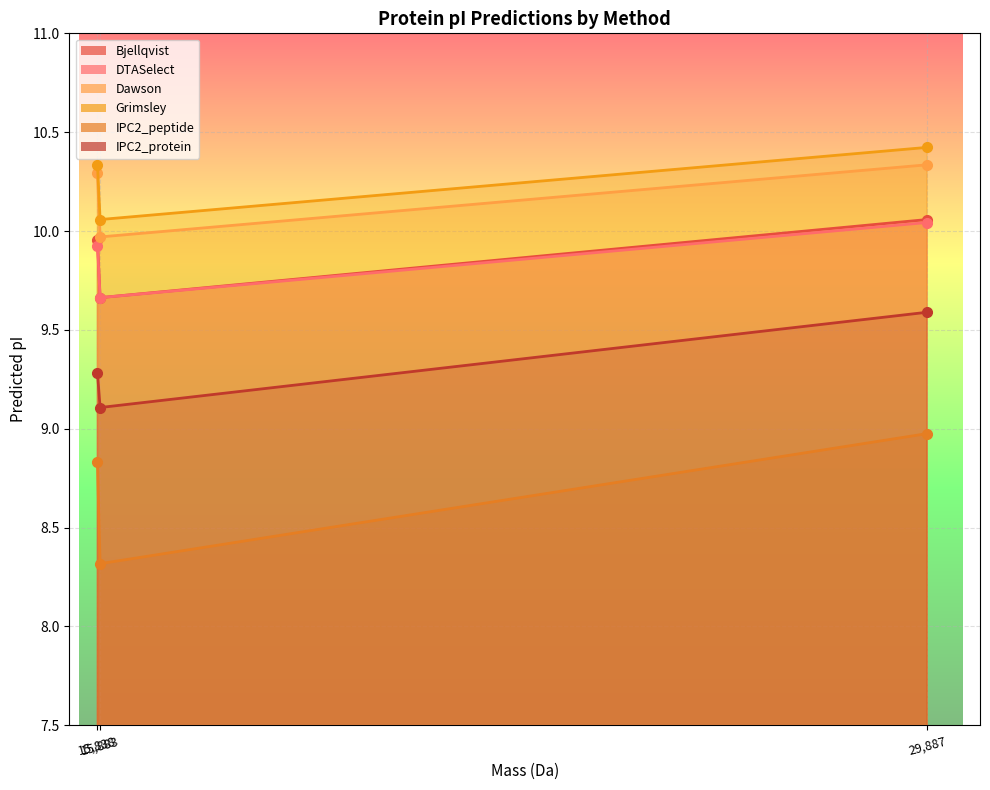

What is the greatest value displayed?

10.4